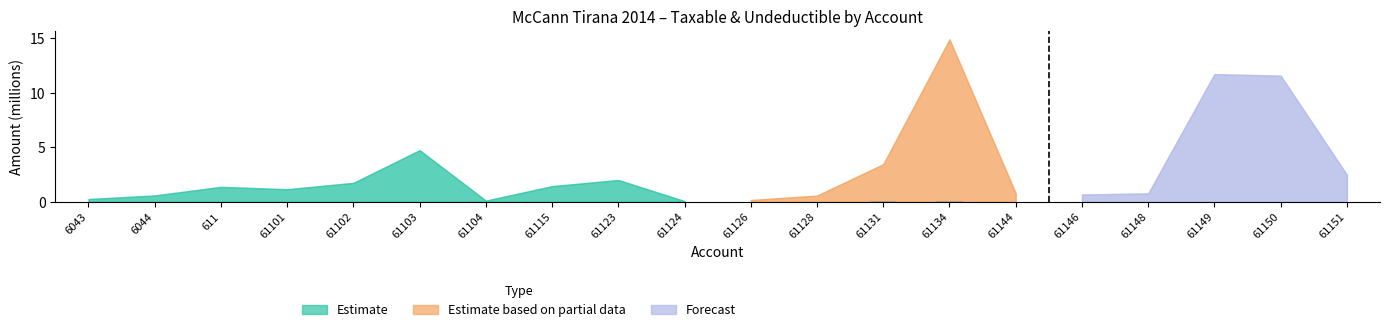

Is it true that the value at 6043 is 0.0?

True